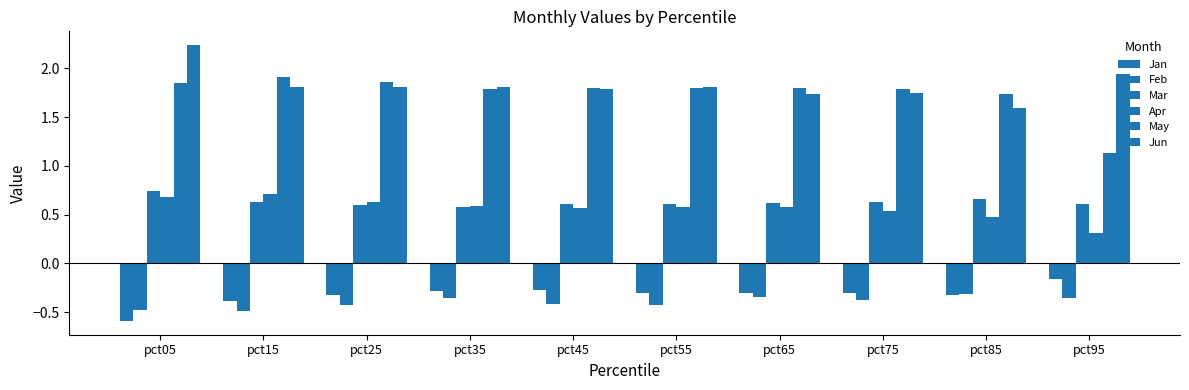

Which series has the largest range (max minus min)?

May